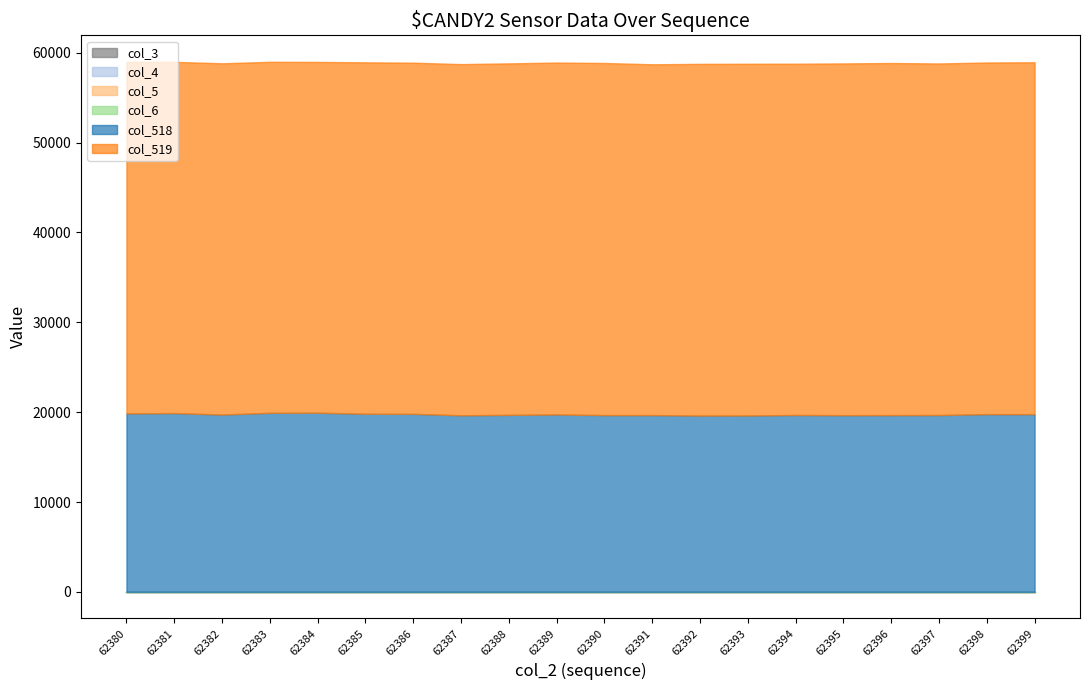

Reading right to left, list all the values displayed in this chart.

col_3: 0	0	0	0	0	0	0	0	0	0	0	0	0	0	0	0	0	0	0	0
col_4: 0	0	0	0	0	0	0	0	0	0	0	0	0	0	0	0	0	0	0	0
col_5: 0	0	0	0	0	0	0	0	0	0	0	0	0	0	0	0	0	0	0	0
col_6: 0	0	0	0	0	0	0	0	0	0	0	0	0	0	0	0	0	0	0	0
col_518: 19780	19781	19682	19672	19666	19686	19630	19621	19676	19675	19740	19700	19652	19813	19823	19941	19927	19734	19901	19861
col_519: 39151	39125	39116	39177	39137	39085	39135	39133	39029	39177	39159	39107	39074	39073	39101	39028	39053	39083	39077	39107